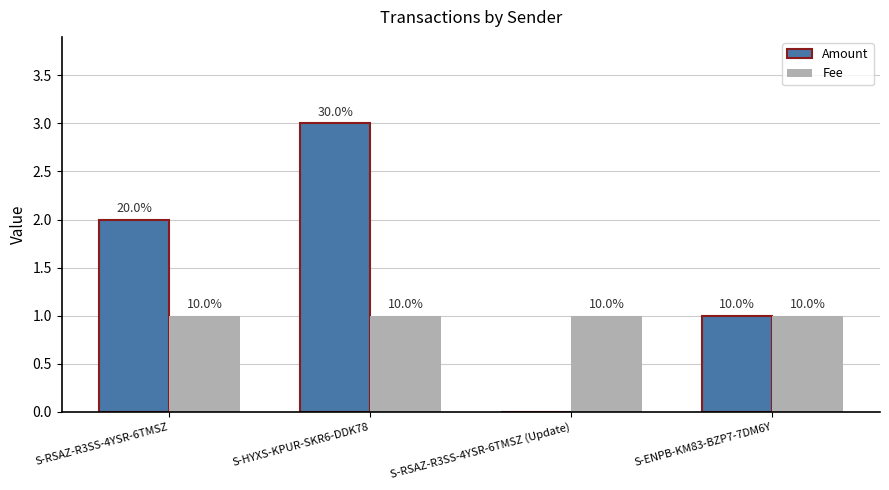

The Amount series shows 1 at S-ENPB-KM83-BZP7-7DM6Y. True or false?

True